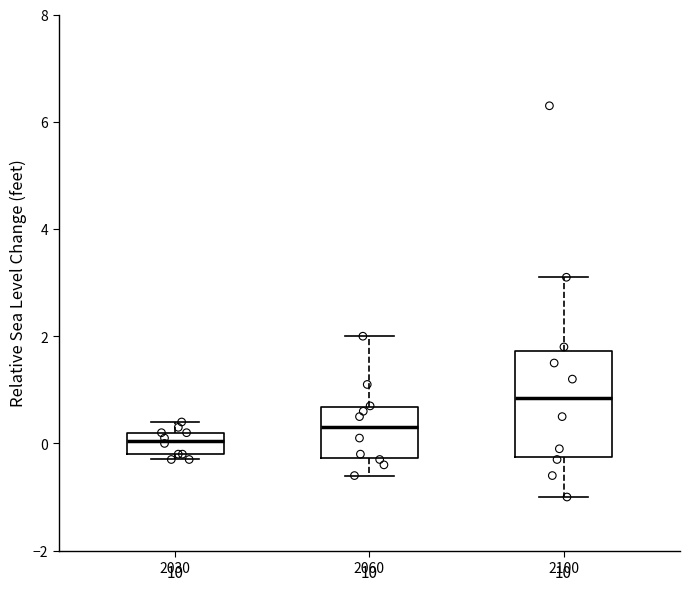

Which box's median line is the highest?

2100